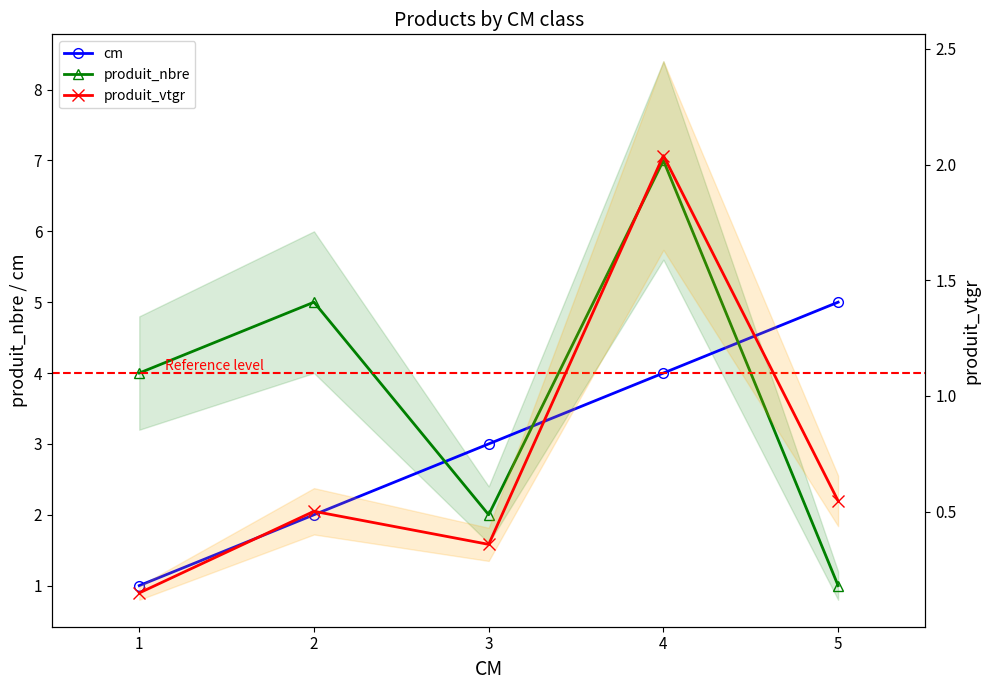

True or false: produit_nbre and produit_vtgr intersect in this chart.

False